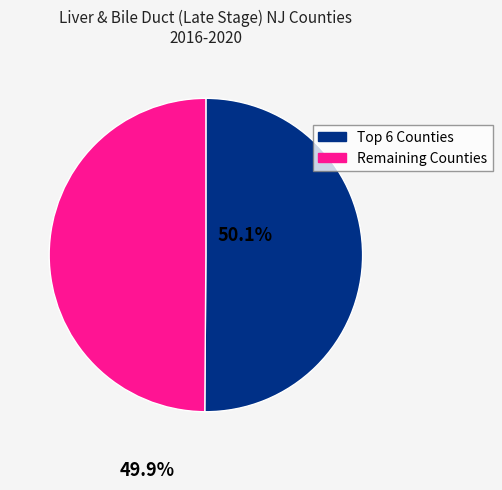

How many slices are in this pie chart?

2